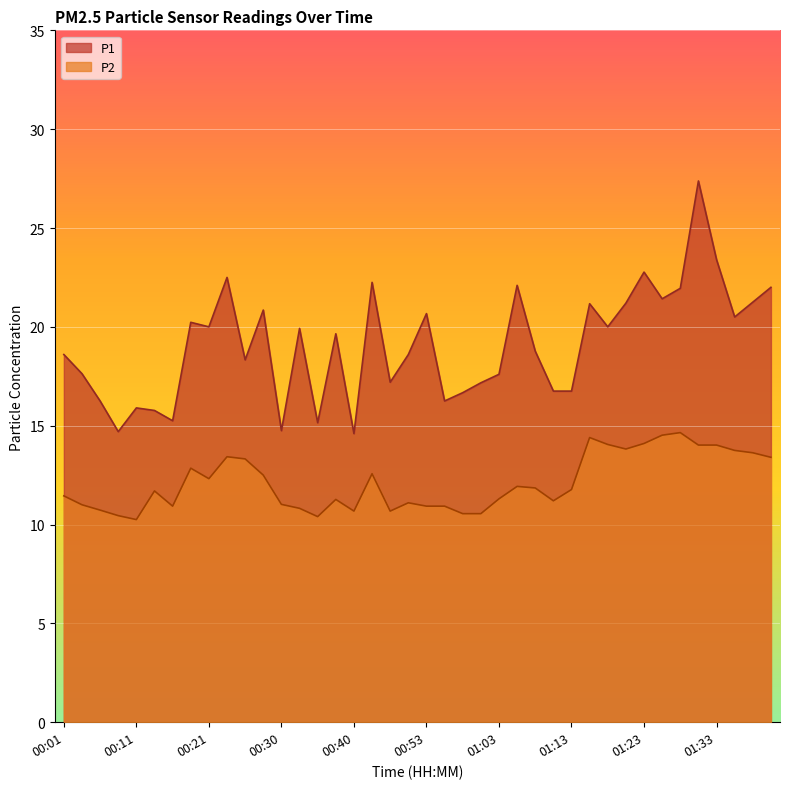

Rank the series by their average value, from highest to lowest.

P1, P2